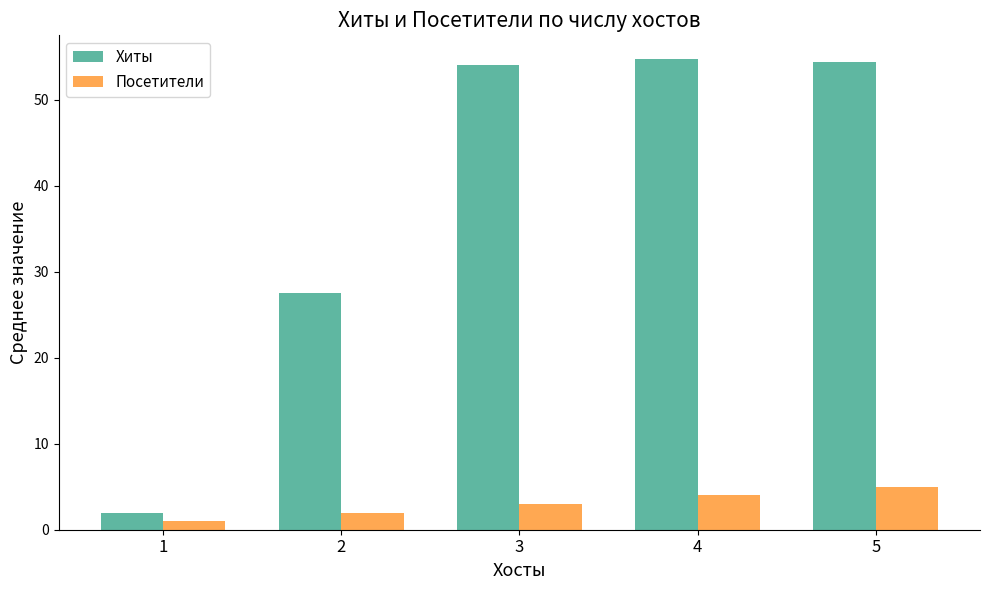

Is the value of Посетители at 1 greater than the value of Хиты at 3?

No